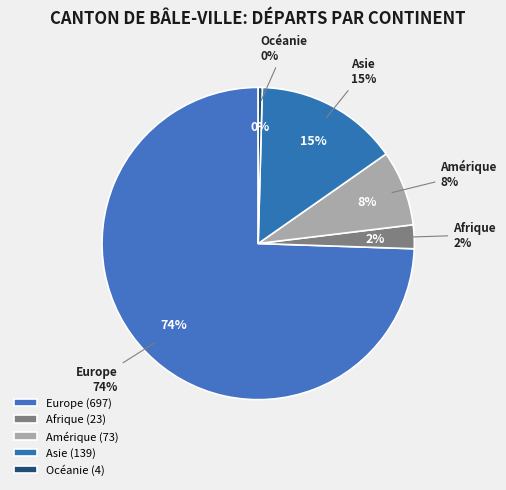

Is there any slice that represents more than half of the pie?

Yes